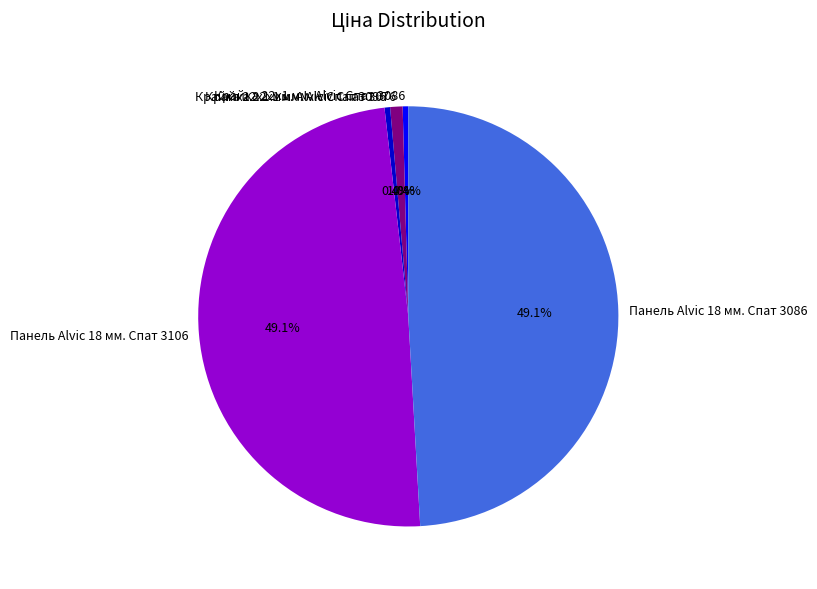

Is there a majority slice in this chart?

No